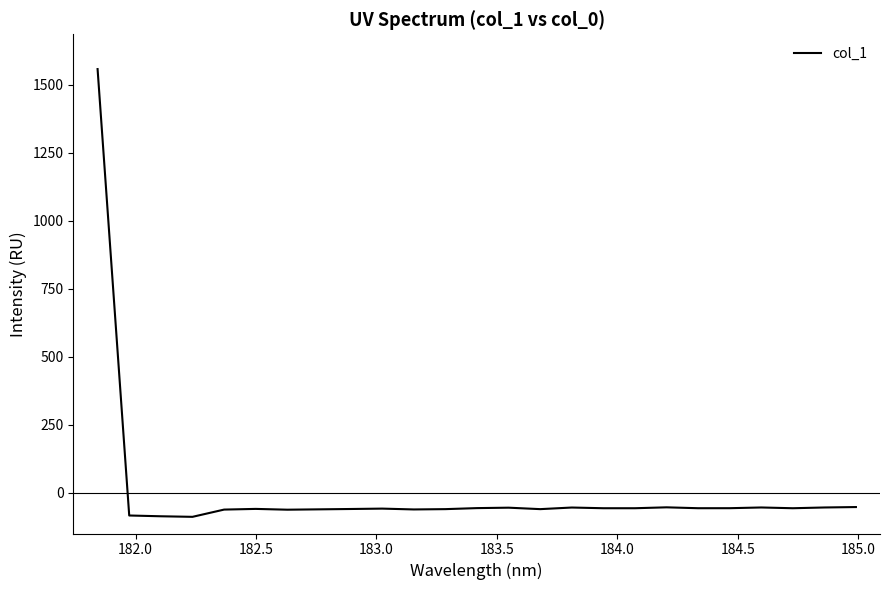

What is the smallest value displayed?

-88.7